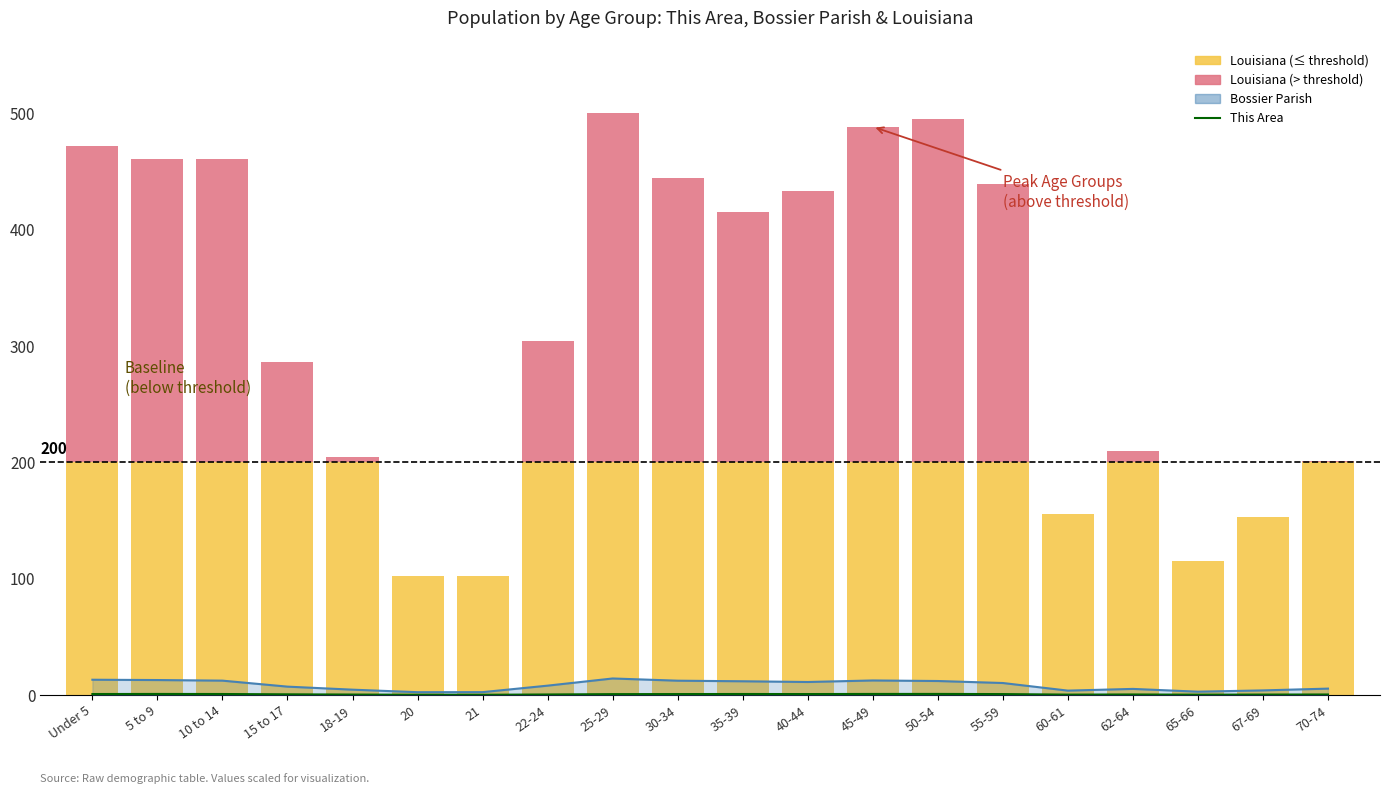

What is the minimum value for This Area?

0.1